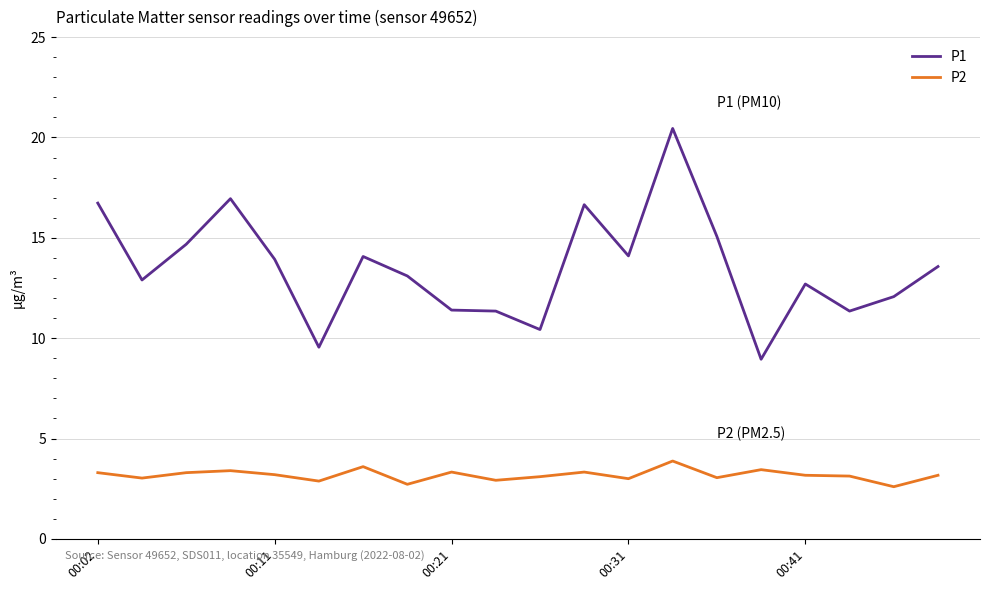

What is the minimum value shown in the chart?

2.6